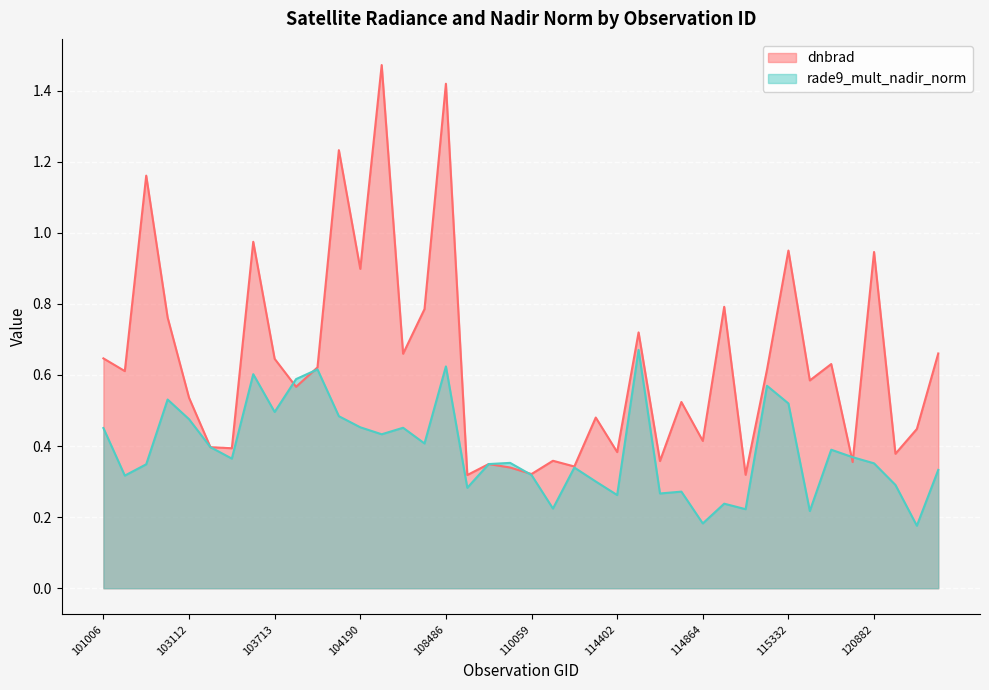

What is the sum of the dnbrad values at 108833 and 102864?

0.9